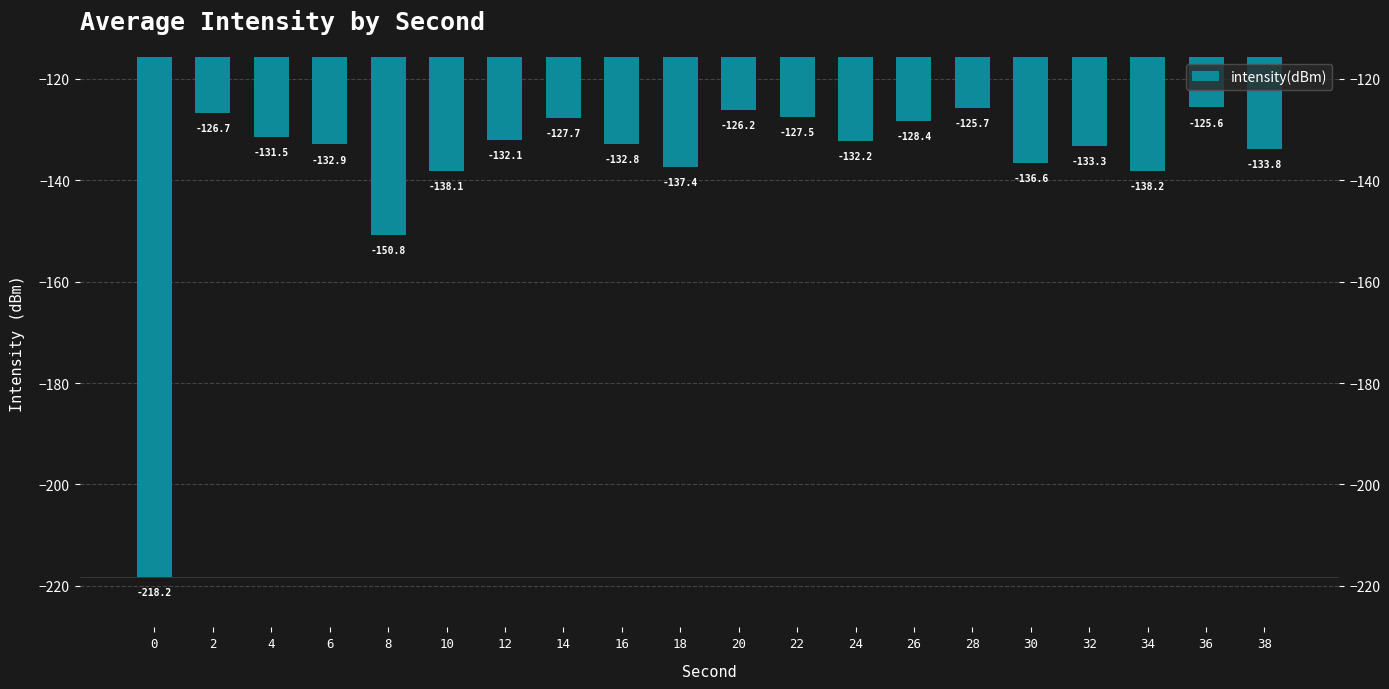

Reading left to right, what are all the values shown in this chart?

-218.2	-126.7	-131.5	-132.9	-150.8	-138.1	-132.1	-127.7	-132.8	-137.4	-126.2	-127.5	-132.2	-128.4	-125.7	-136.6	-133.3	-138.2	-125.6	-133.8